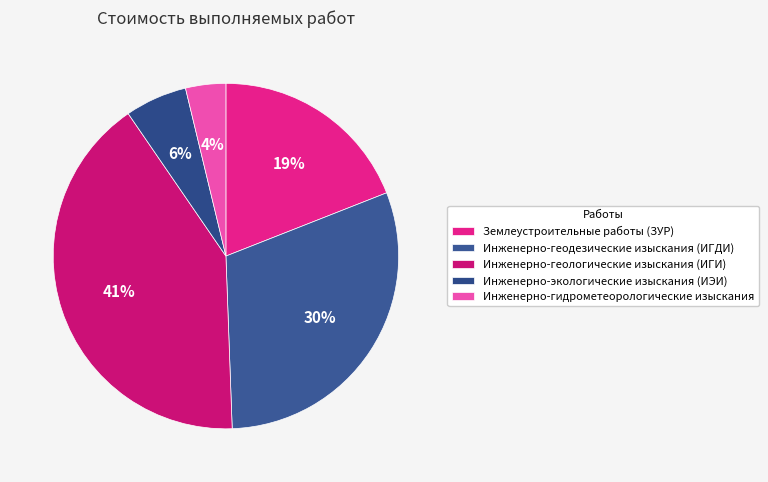

Is it true that Инженерно-гидрометеорологические изыскания is 4% of the pie?

True